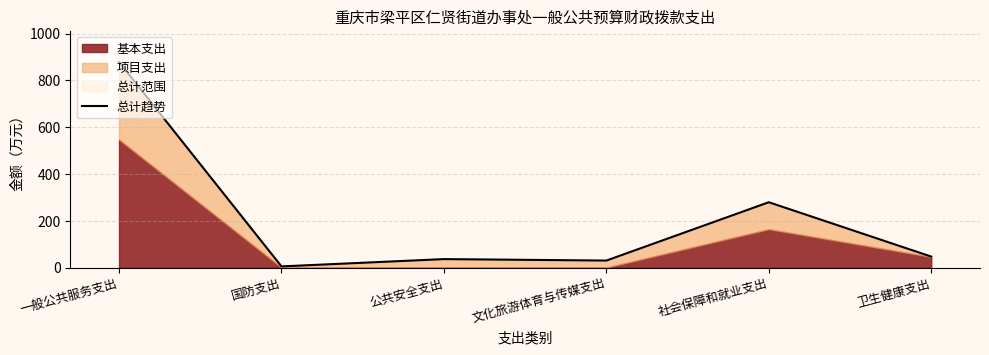

The value at 公共安全支出 is 21.4. True or false?

False